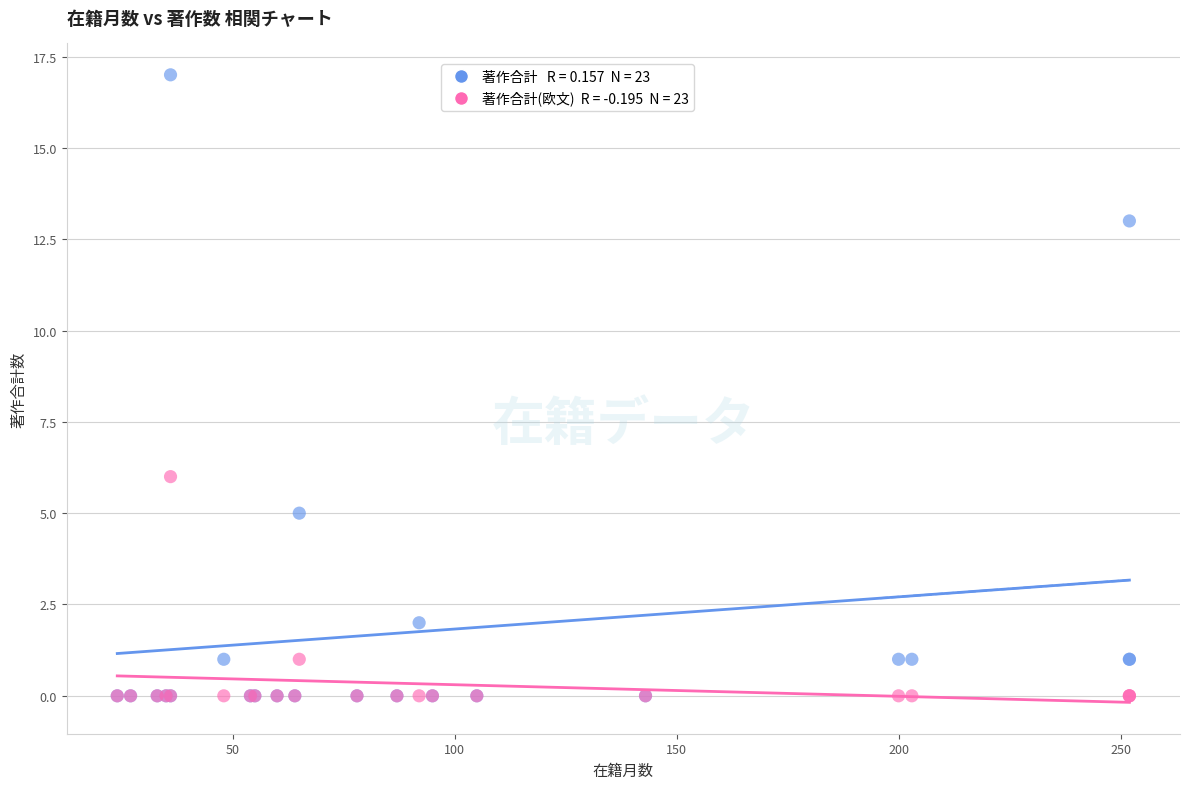

Across all series, what Y value is closest to 8?

6